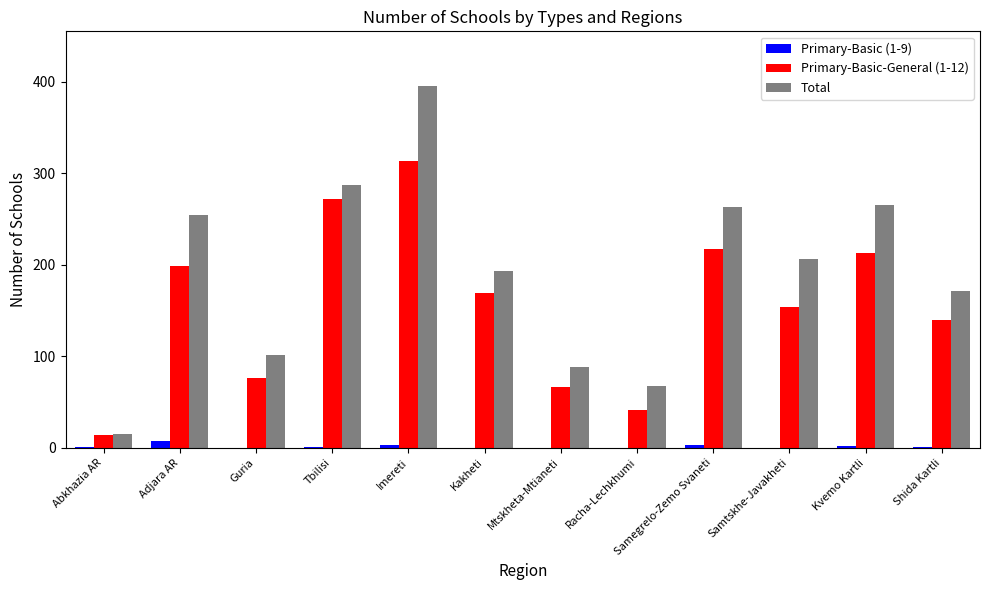

Count the number of data series in this chart.

3